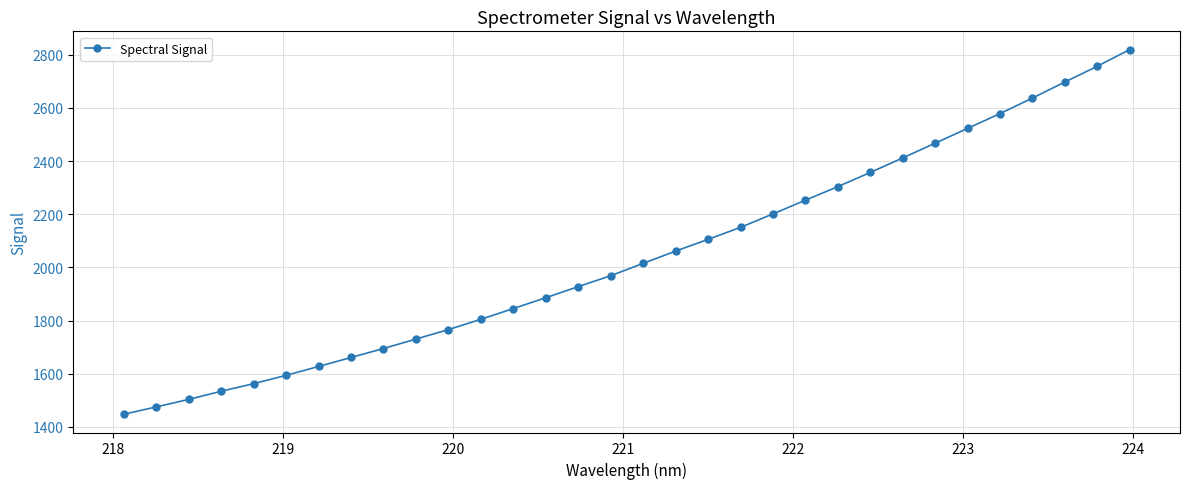

What is the difference between the maximum and minimum values?

1371.8